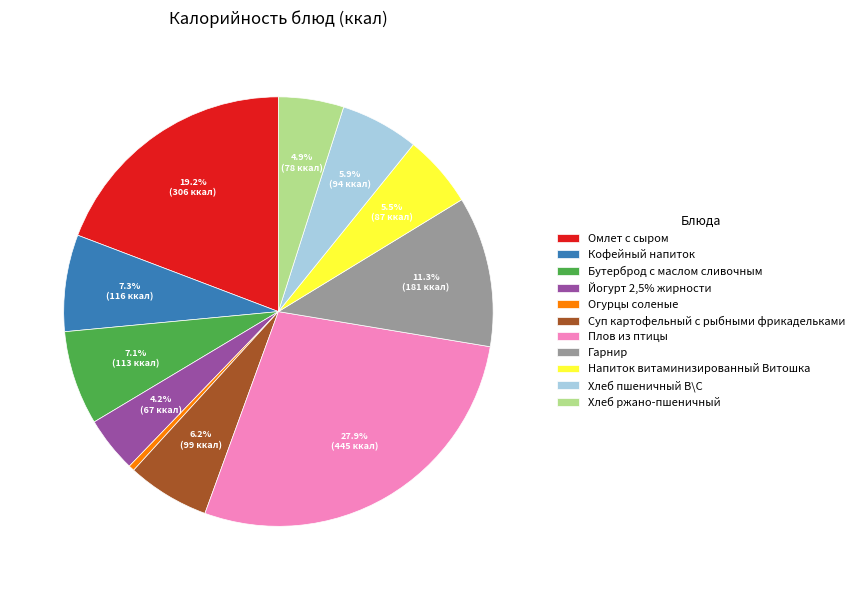

Combined, do Кофейный напиток and Напиток витаминизированный Витошка account for over 50%?

No